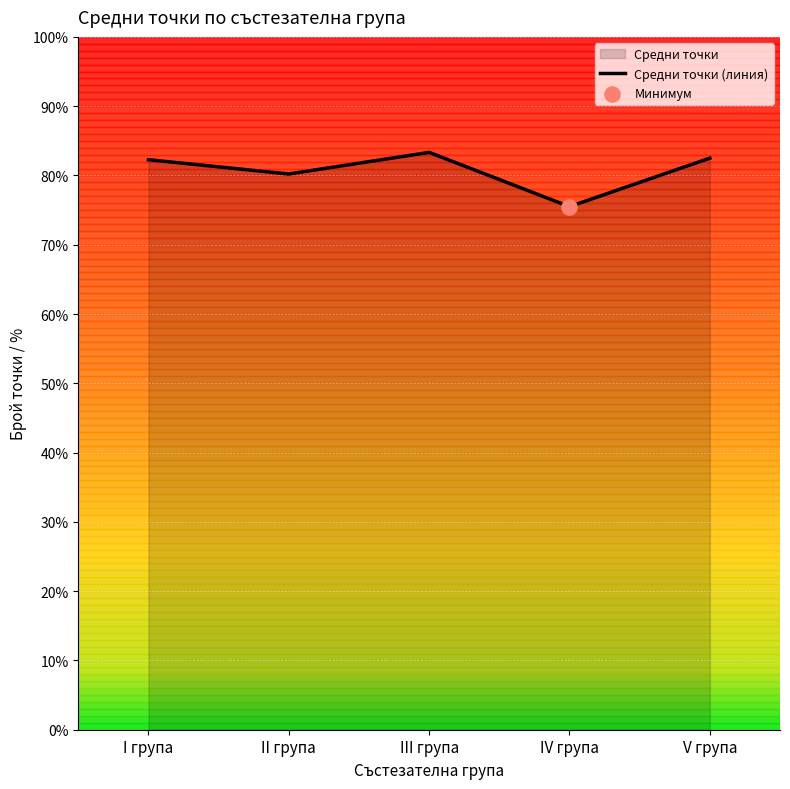

Approximately how many times larger is the value at II група compared to V група?

1.0